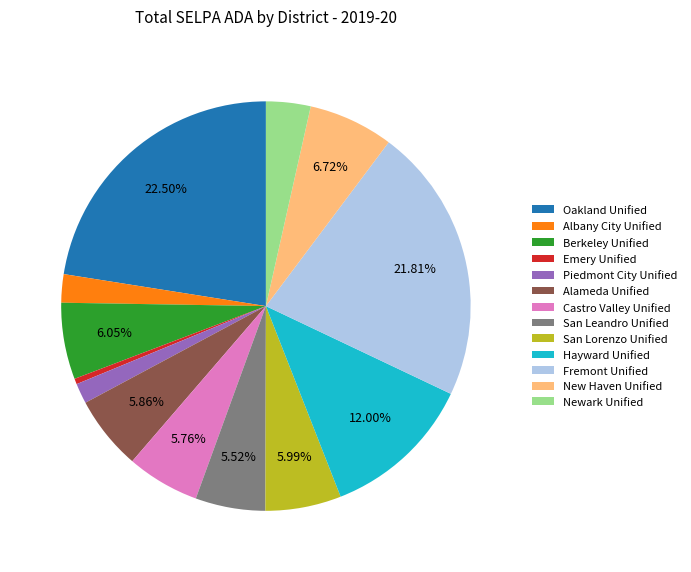

Approximately how many times larger is the value at Alameda Unified compared to San Lorenzo Unified?

1.0